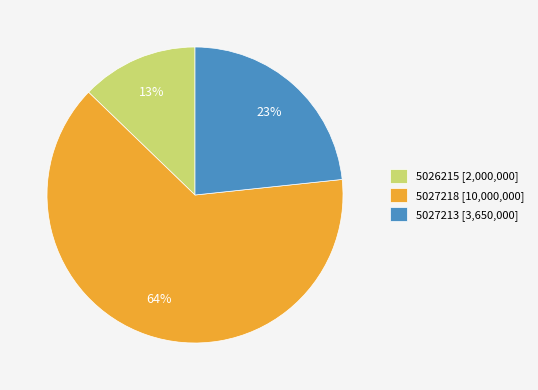

Is the sum of 5027218 [10,000,000] and 5026215 [2,000,000] greater than half?

Yes